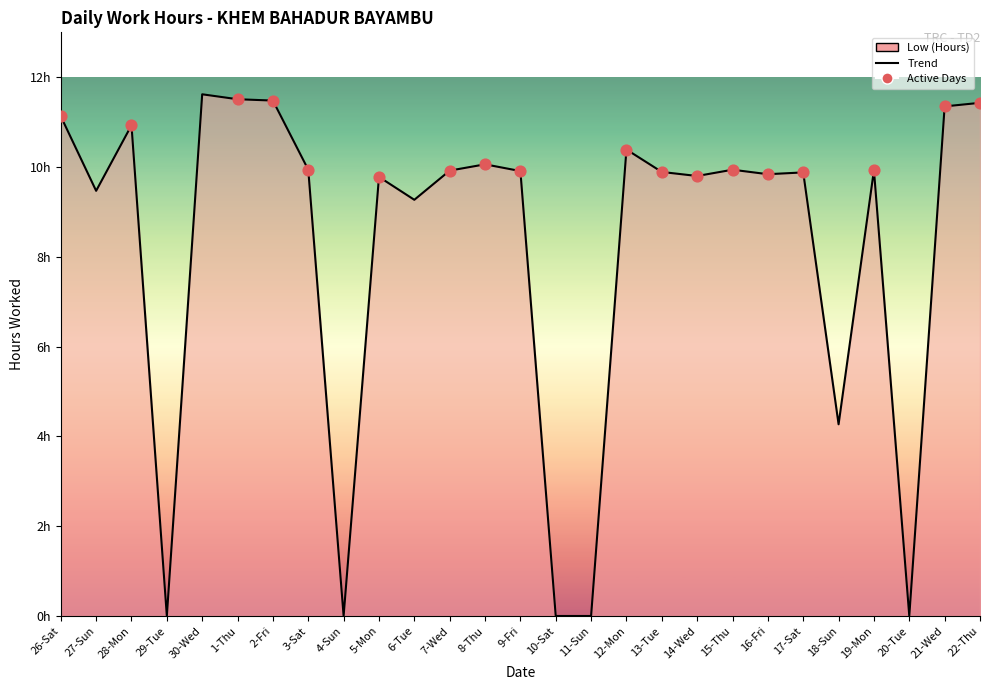

What is the change in value from 1-Thu to 7-Wed?

-1.6